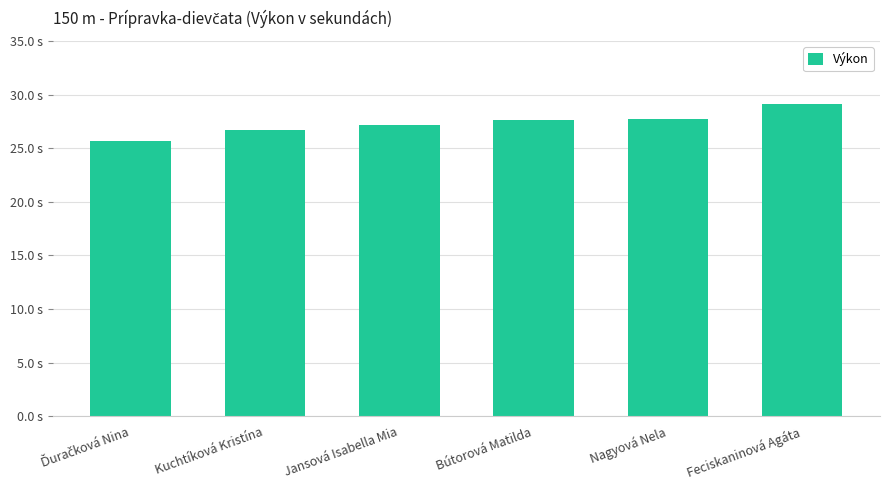

What is the approximate value at Jansová Isabella Mia?

27.2